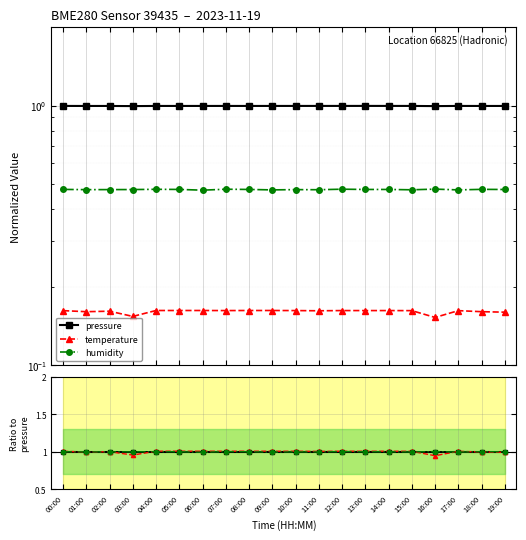

At which label does humidity reach its peak?

16:00